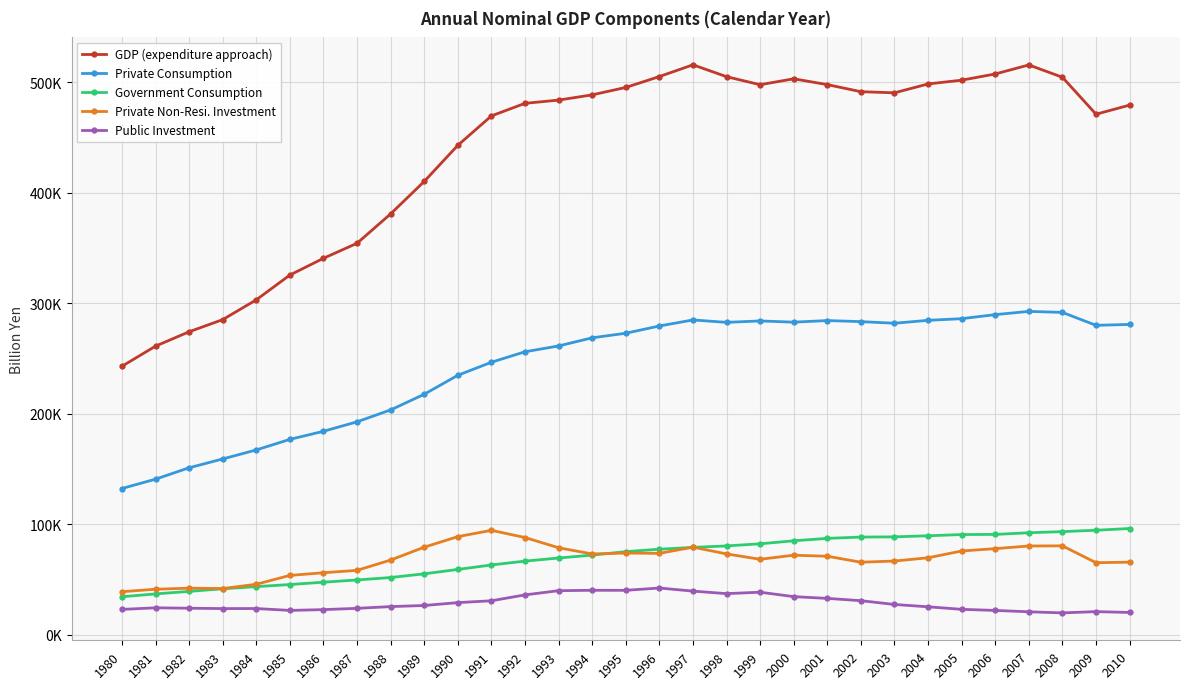

At 1998, list the series in order from smallest to largest.

Public Investment, Private Non-Resi. Investment, Government Consumption, Private Consumption, GDP (expenditure approach)